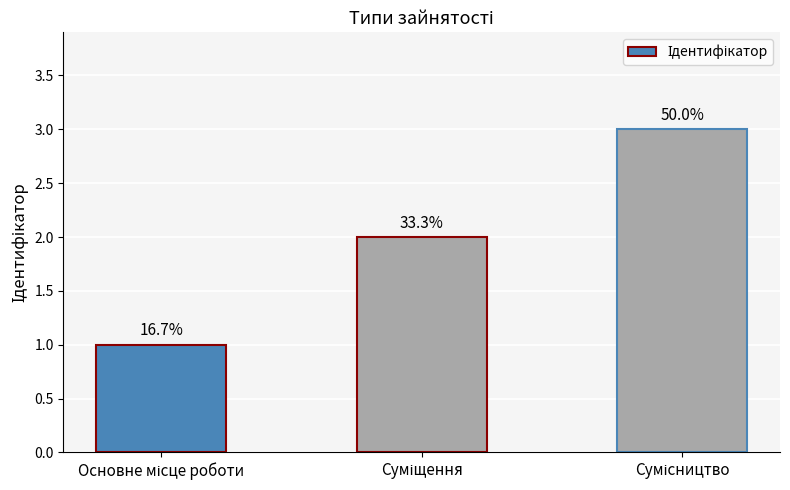

How many values are between 1 and 3?

3